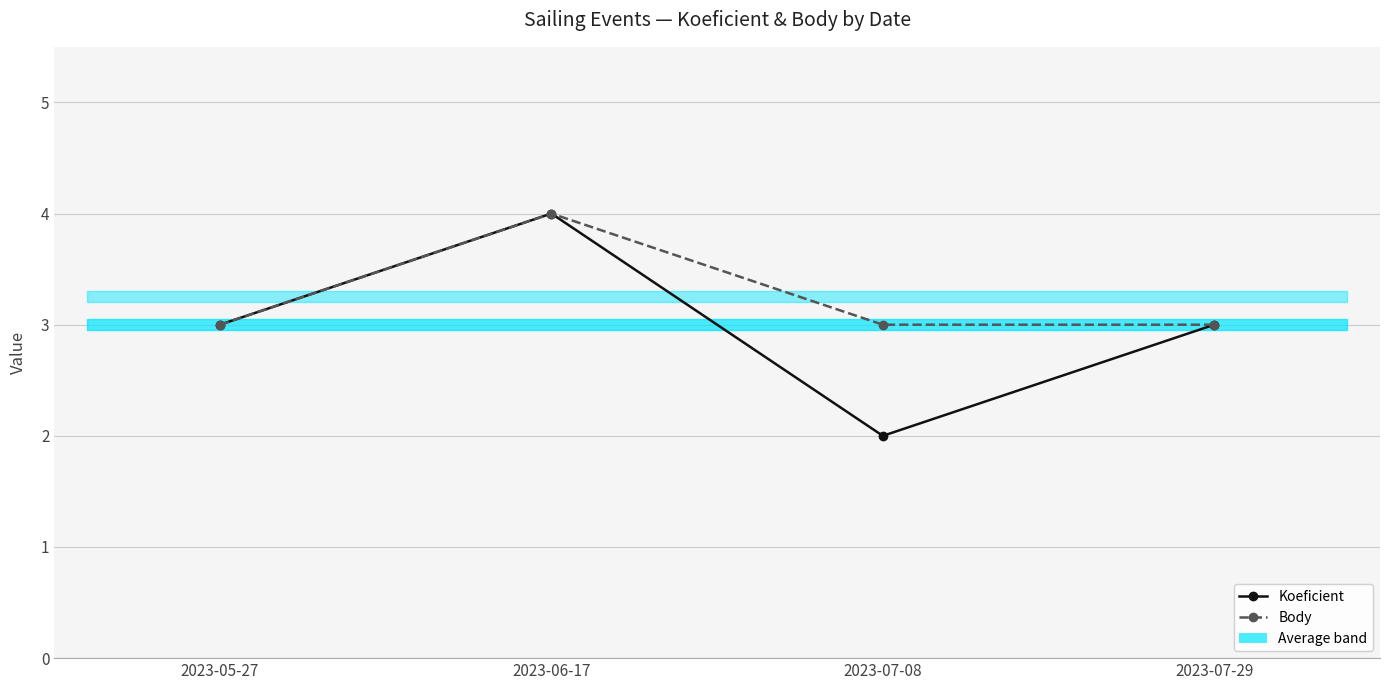

Which series has the widest spread of values?

Koeficient